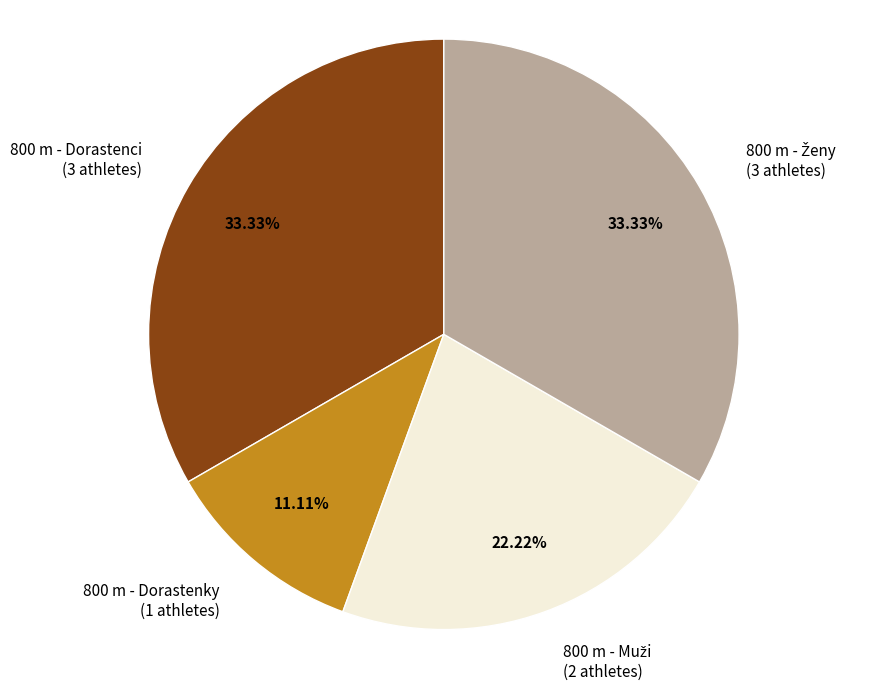

Does any single category account for the majority?

No